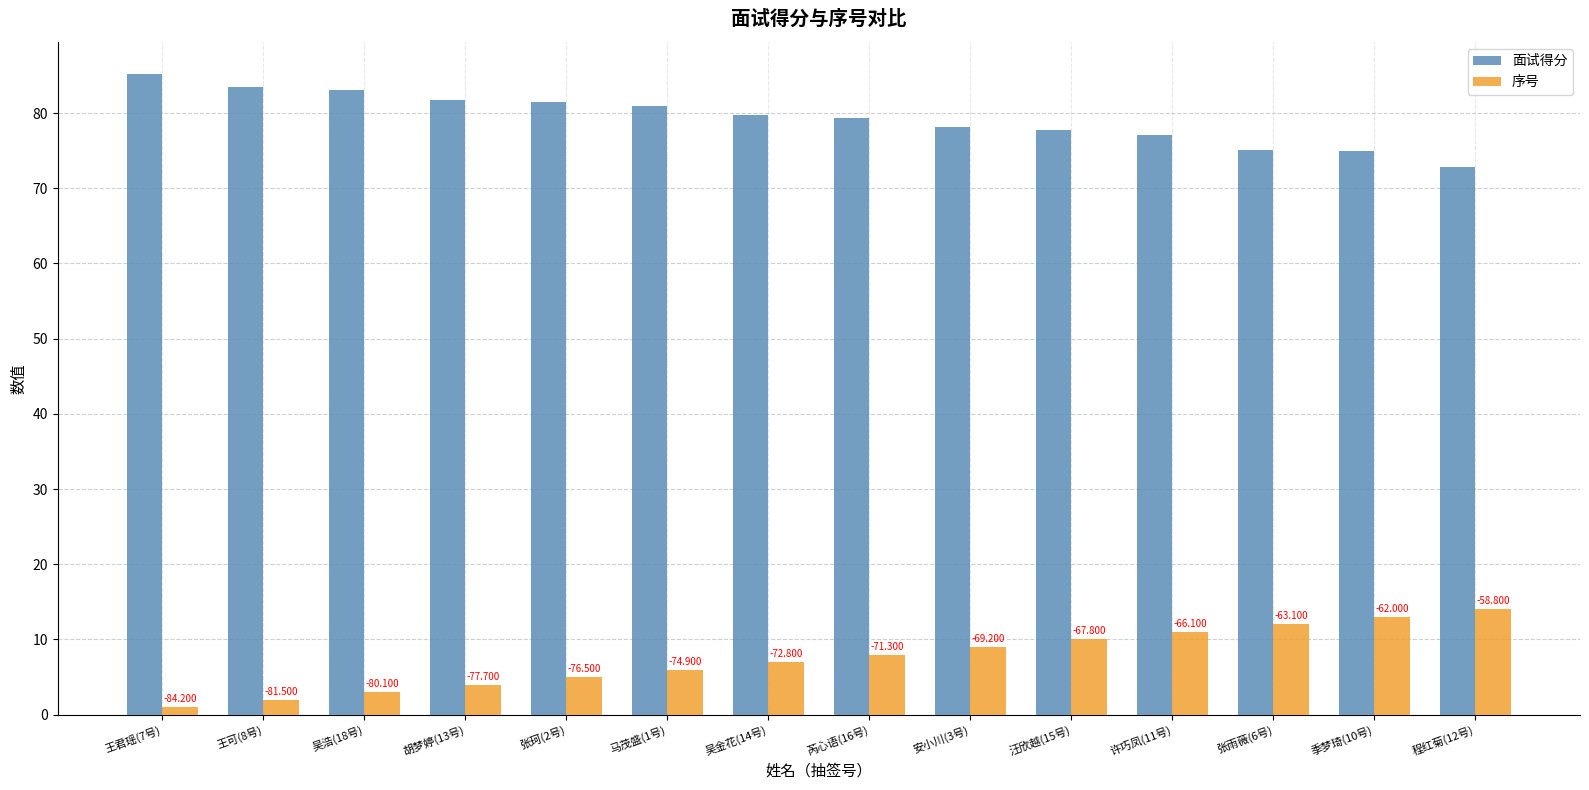

What is the label of the 4th bar from the left?

胡梦婷(13号)